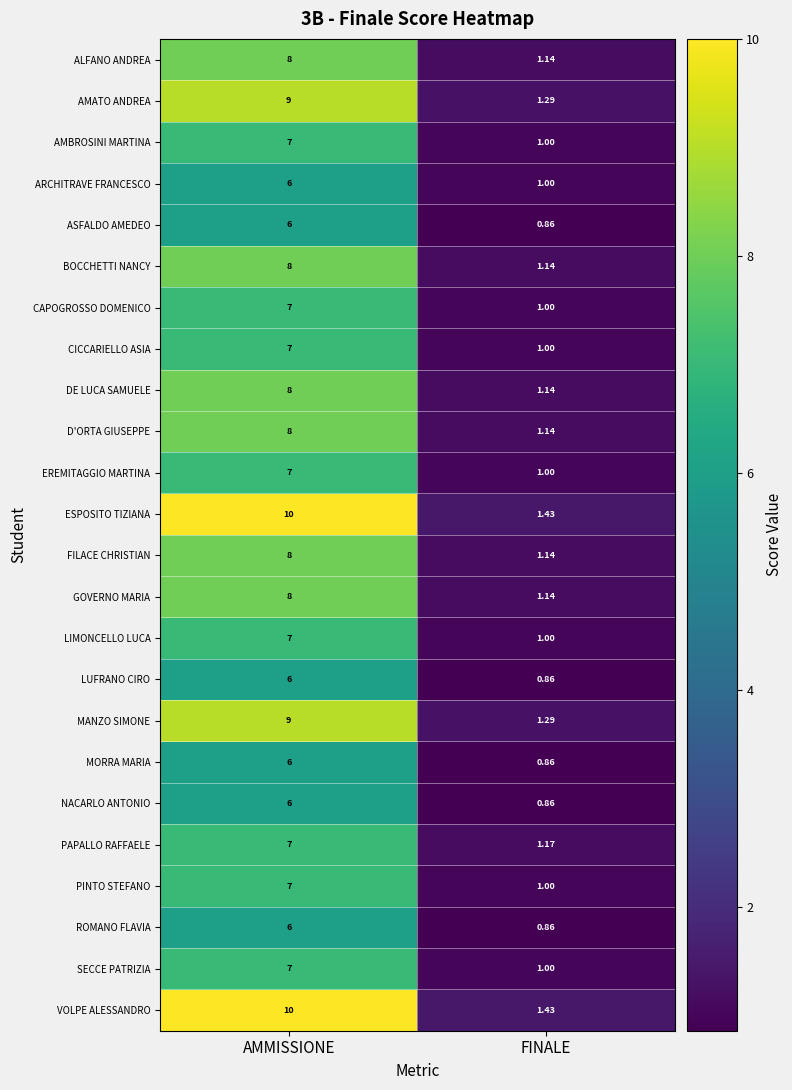

Which category has the highest value in the ROMANO FLAVIA series?

AMMISSIONE